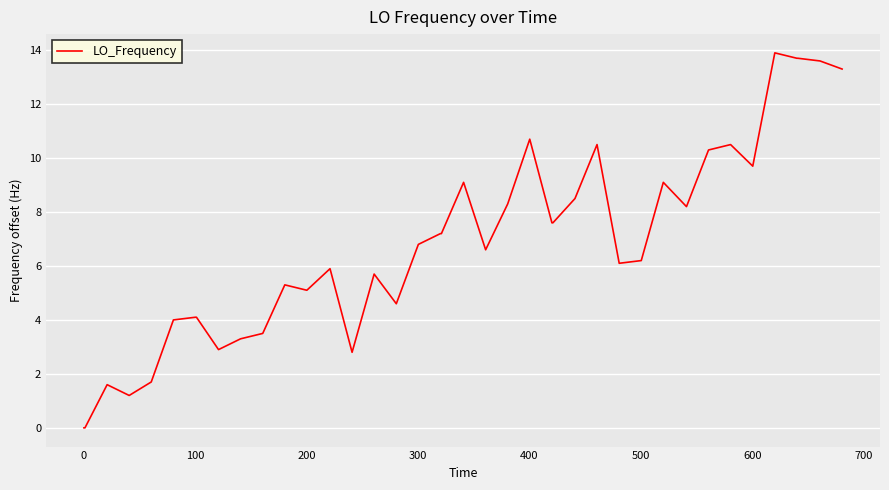

What is the maximum value shown in the chart?

13.9